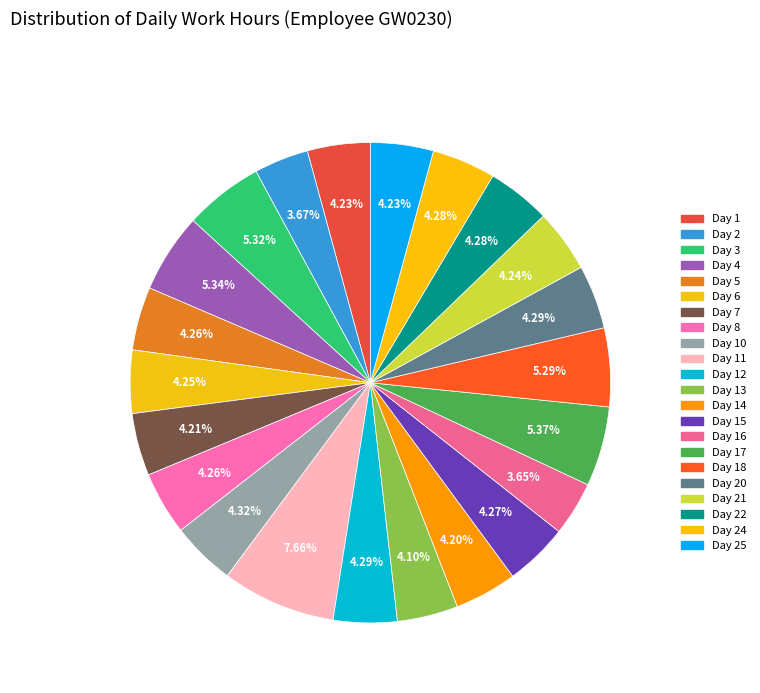

Is there any slice that represents more than half of the pie?

No